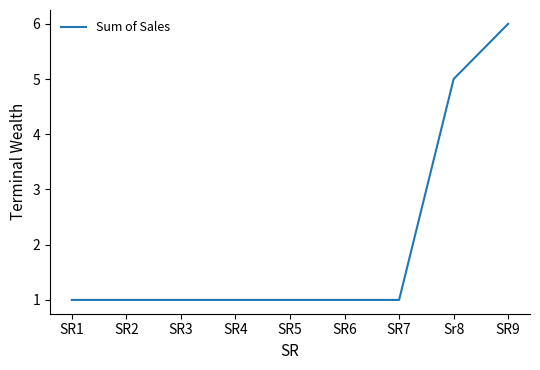

What position from the right is SR7?

3